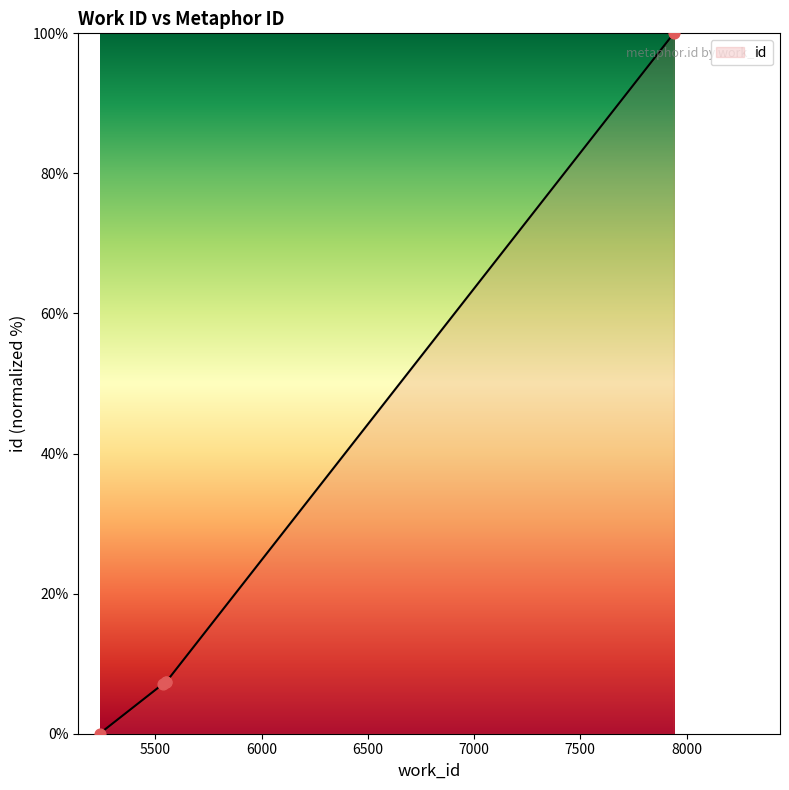

What is the change in value from 5550 to 7940?

+92.6